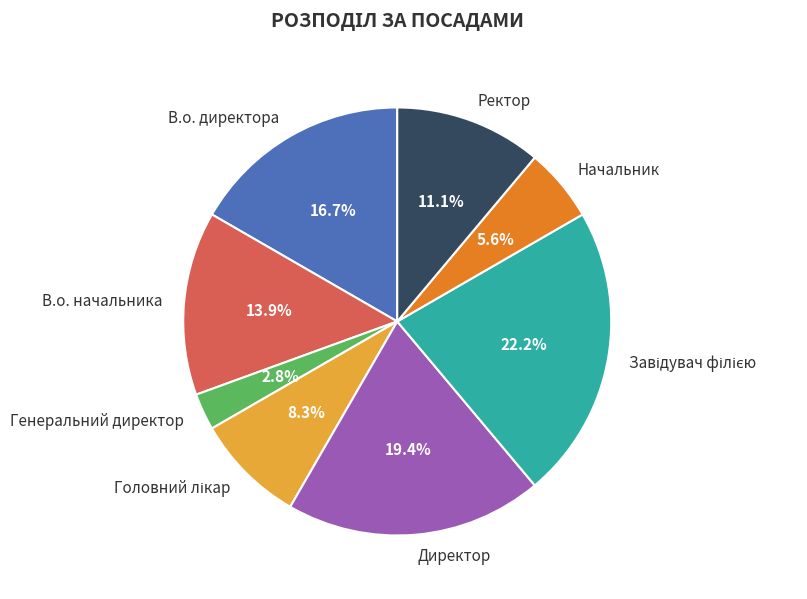

Combined, do Начальник and В.о. директора account for over 50%?

No